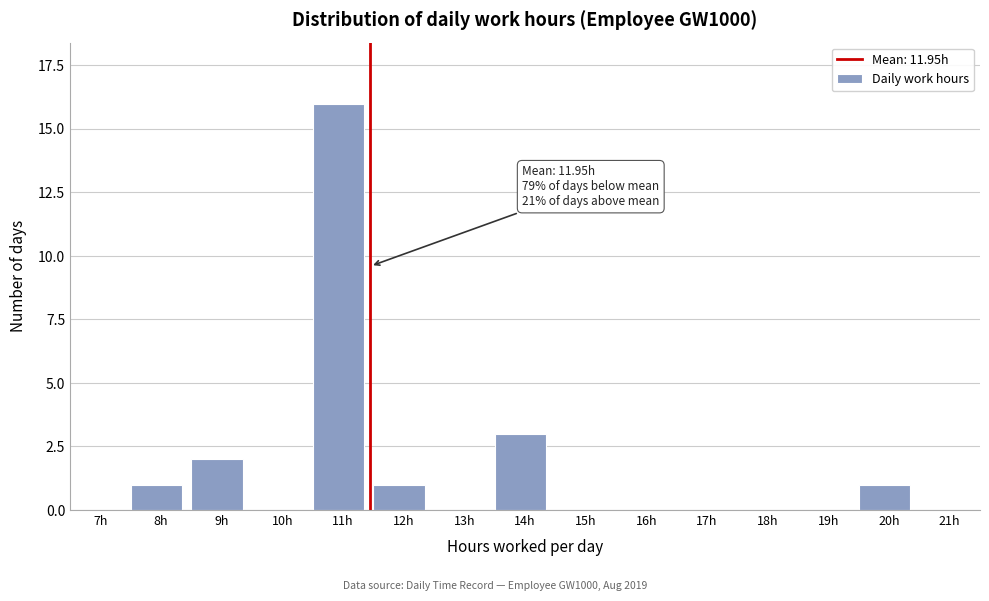

Reading left to right, extract all data points from this chart.

7h=0	8h=1	9h=2	10h=0	11h=16	12h=1	13h=0	14h=3	15h=0	16h=0	17h=0	18h=0	19h=0	20h=1	21h=0